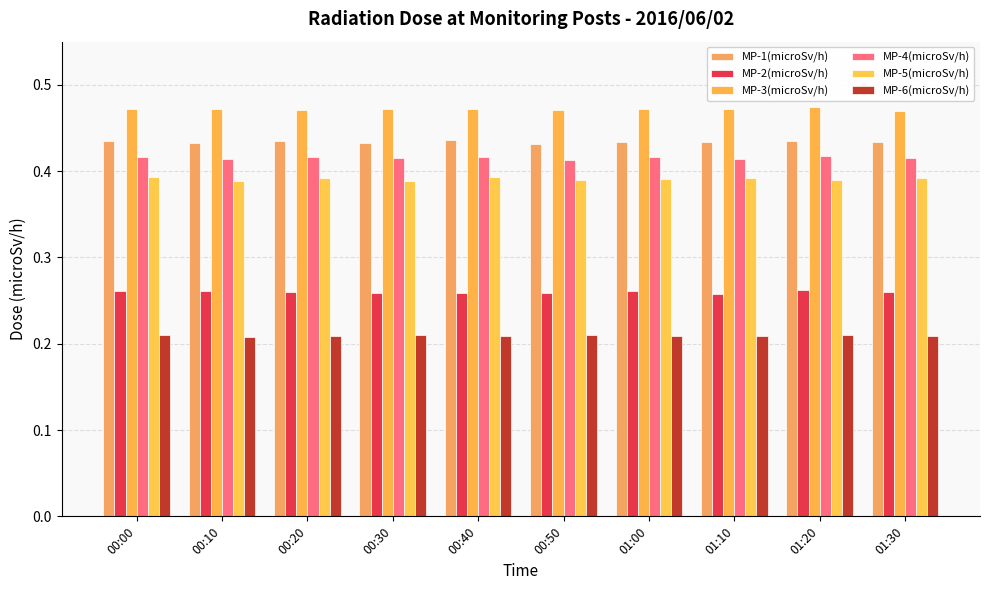

How many series are shown in this chart?

6